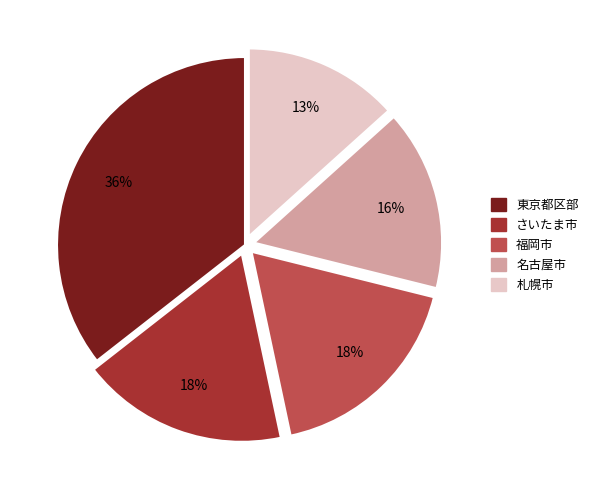

Combined, do 東京都区部 and 札幌市 account for over 50%?

No